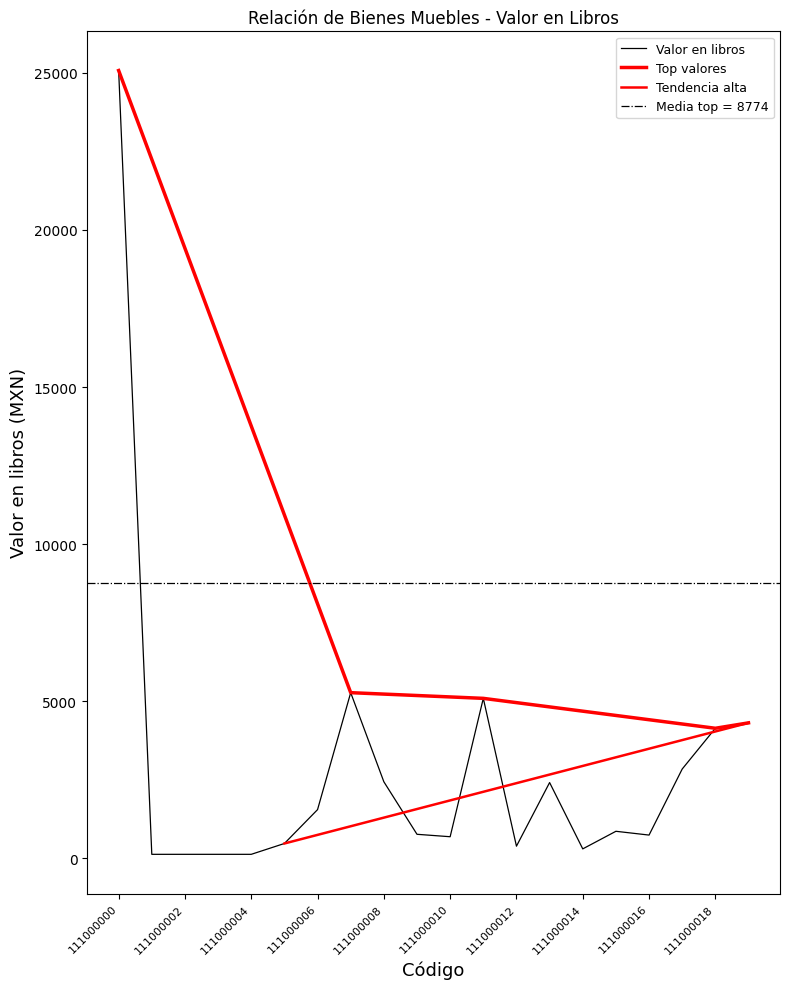

Reading right to left, extract all data points from this chart.

4306.0	4133.6	2836.2	732.8	853.4	293.1	2405.2	379.3	5086.2	680.2	757.5	2430.2	5267.2	1543.1	464.7	119.8	119.8	119.8	119.8	25077.6